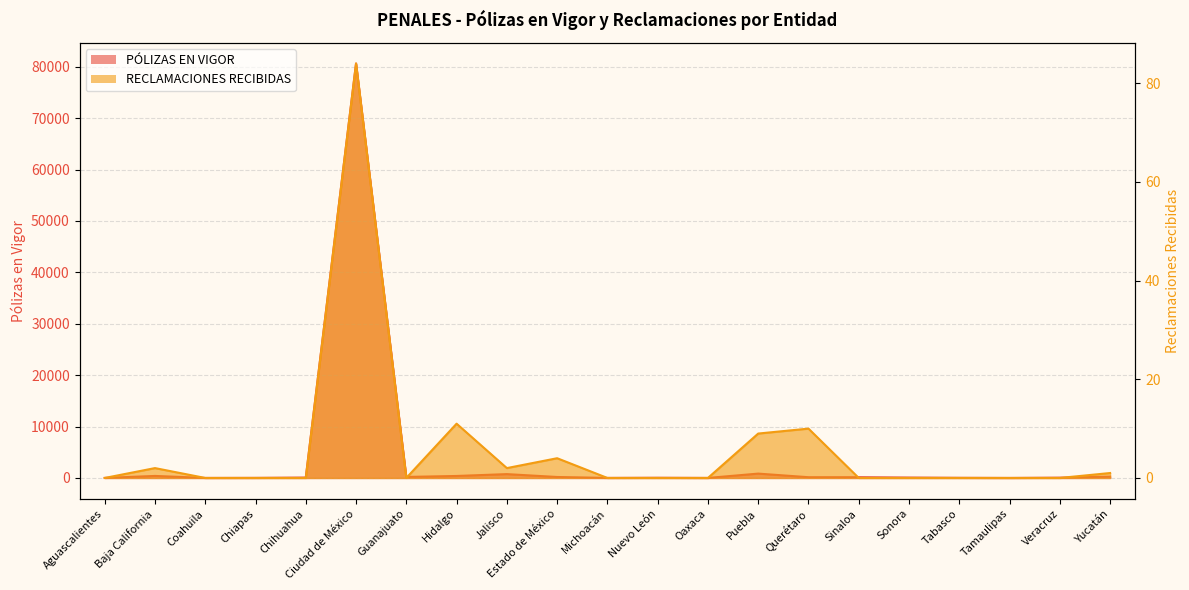

In PÓLIZAS EN VIGOR, how many points are lower than both neighbors (excluding endpoints)?

5